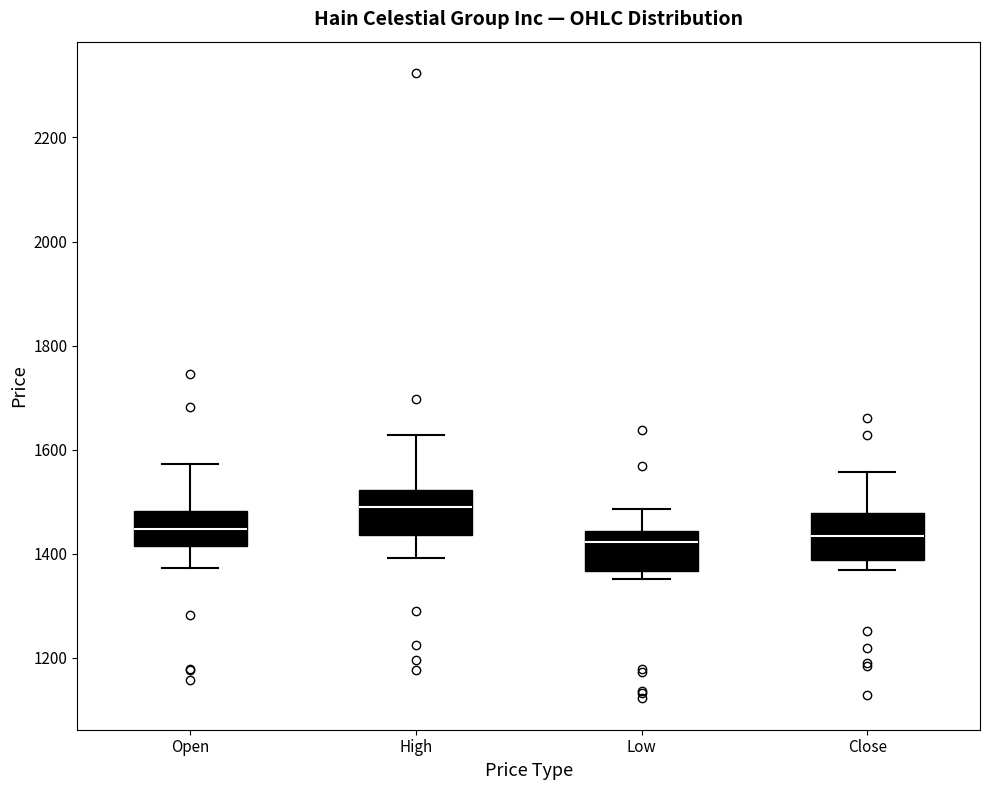

Reading left to right, transcribe this box plot: for each box, give where its median line is, the range the box spans, and where its two whiskers end, as read against the y-axis. The values are not printed on the chart, so give them approximately, as read against the axis.

Open: median 1440, box 1420 to 1480, whiskers 1380 to 1580
High: median 1500, box 1440 to 1520, whiskers 1400 to 1620
Low: median 1420, box 1360 to 1440, whiskers 1360 (just below the box's lower edge) to 1480
Close: median 1440, box 1380 to 1480, whiskers 1360 to 1560